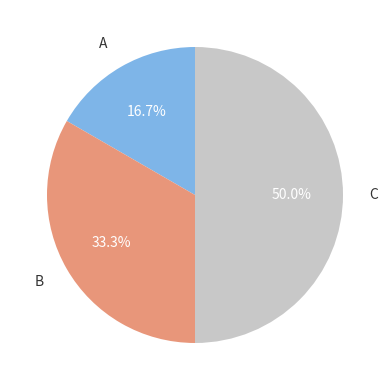

Is it true that A is 9% of the pie?

False